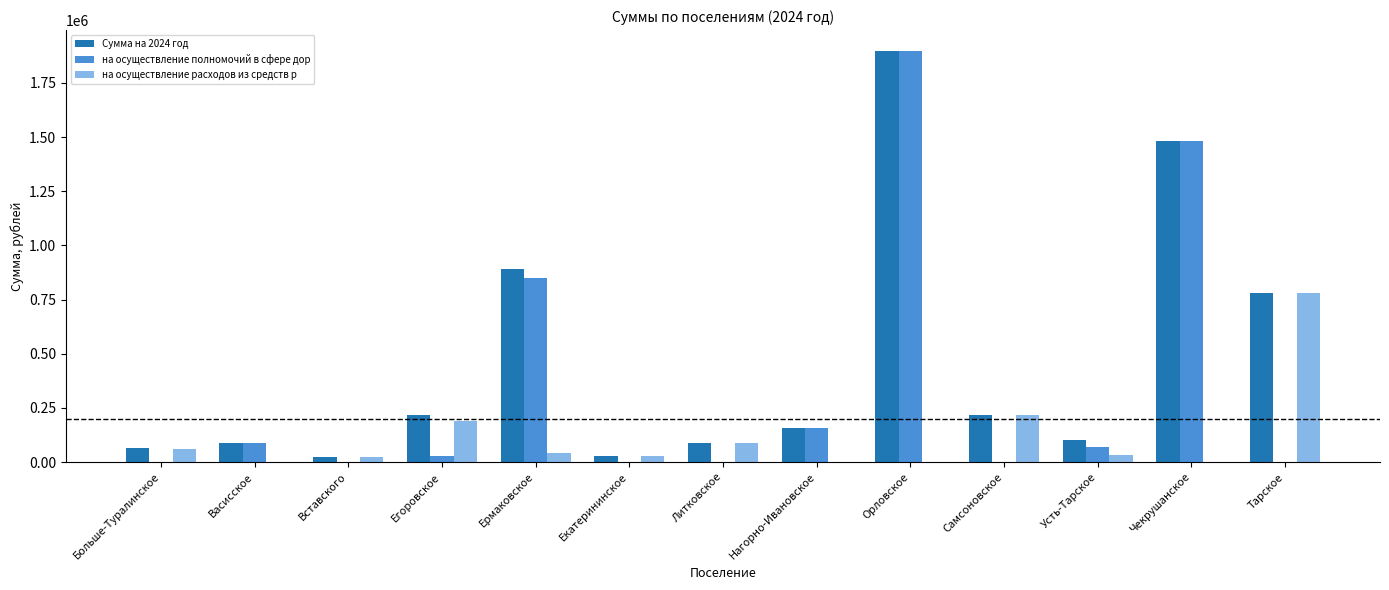

True or false: на осуществление полномочий в сфере дор has a value of -861248.8 at Вставского.

False